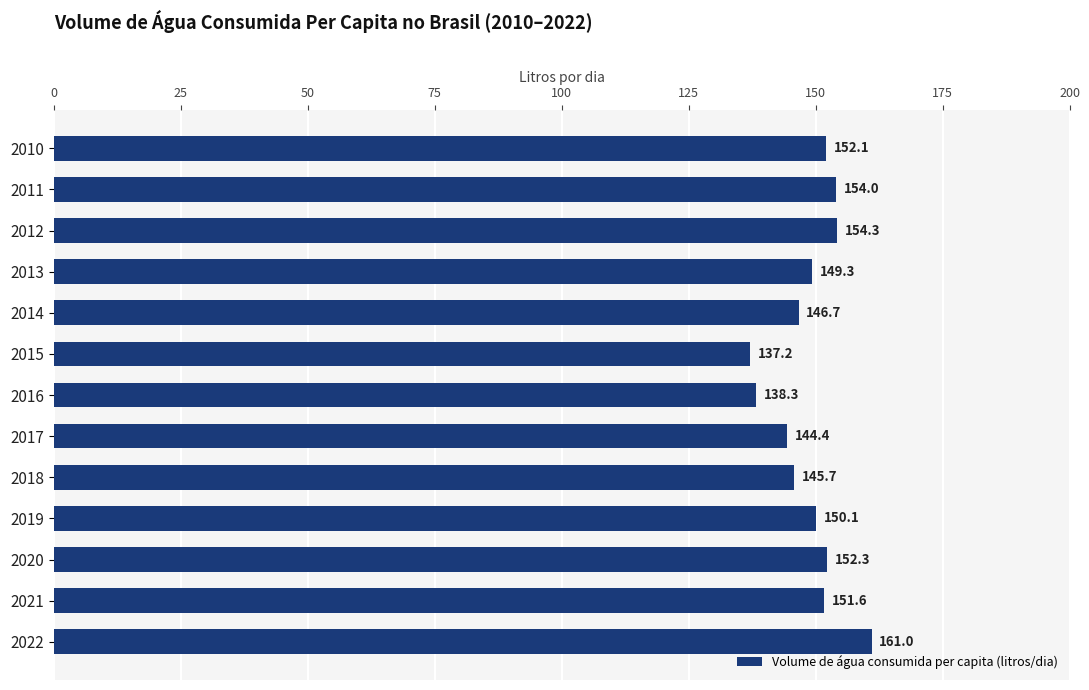

How many bars are there in total?

13